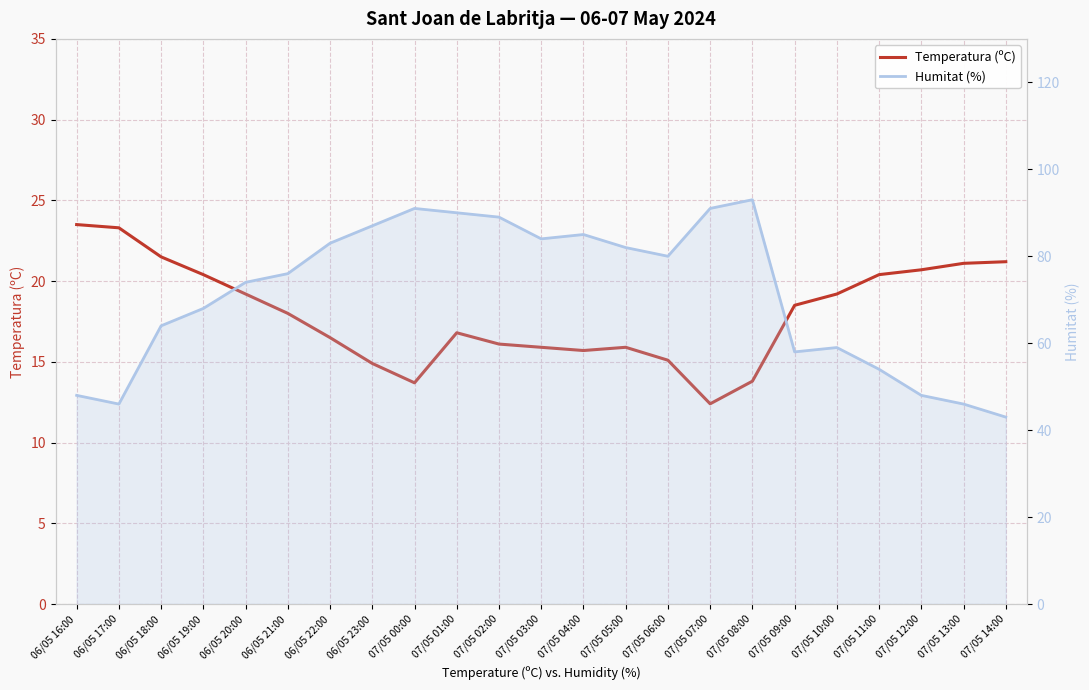

Between 07/05 08:00 and 07/05 09:00, which is larger?

07/05 09:00